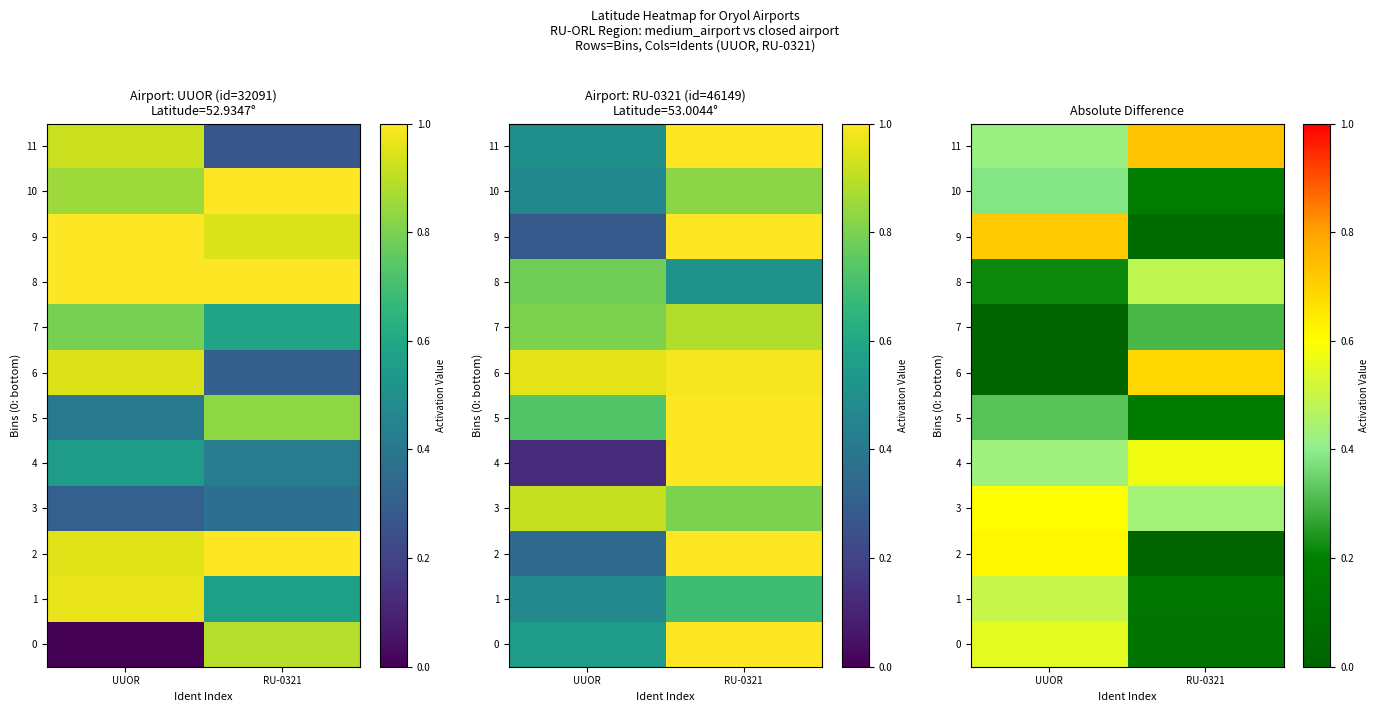

How many categories are shown in the chart?

2